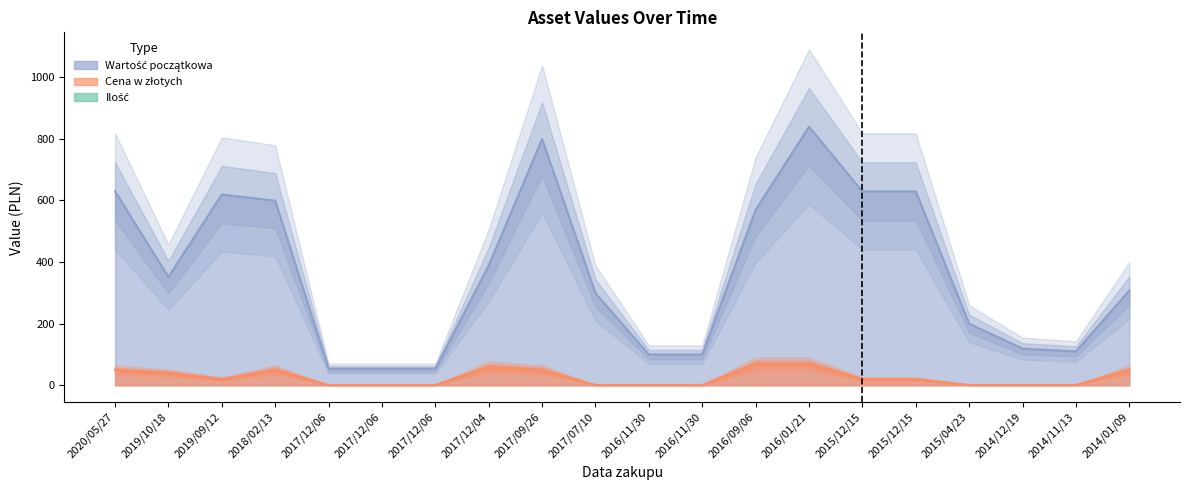

Which series has the largest range (max minus min)?

Wartość początkowa (line)